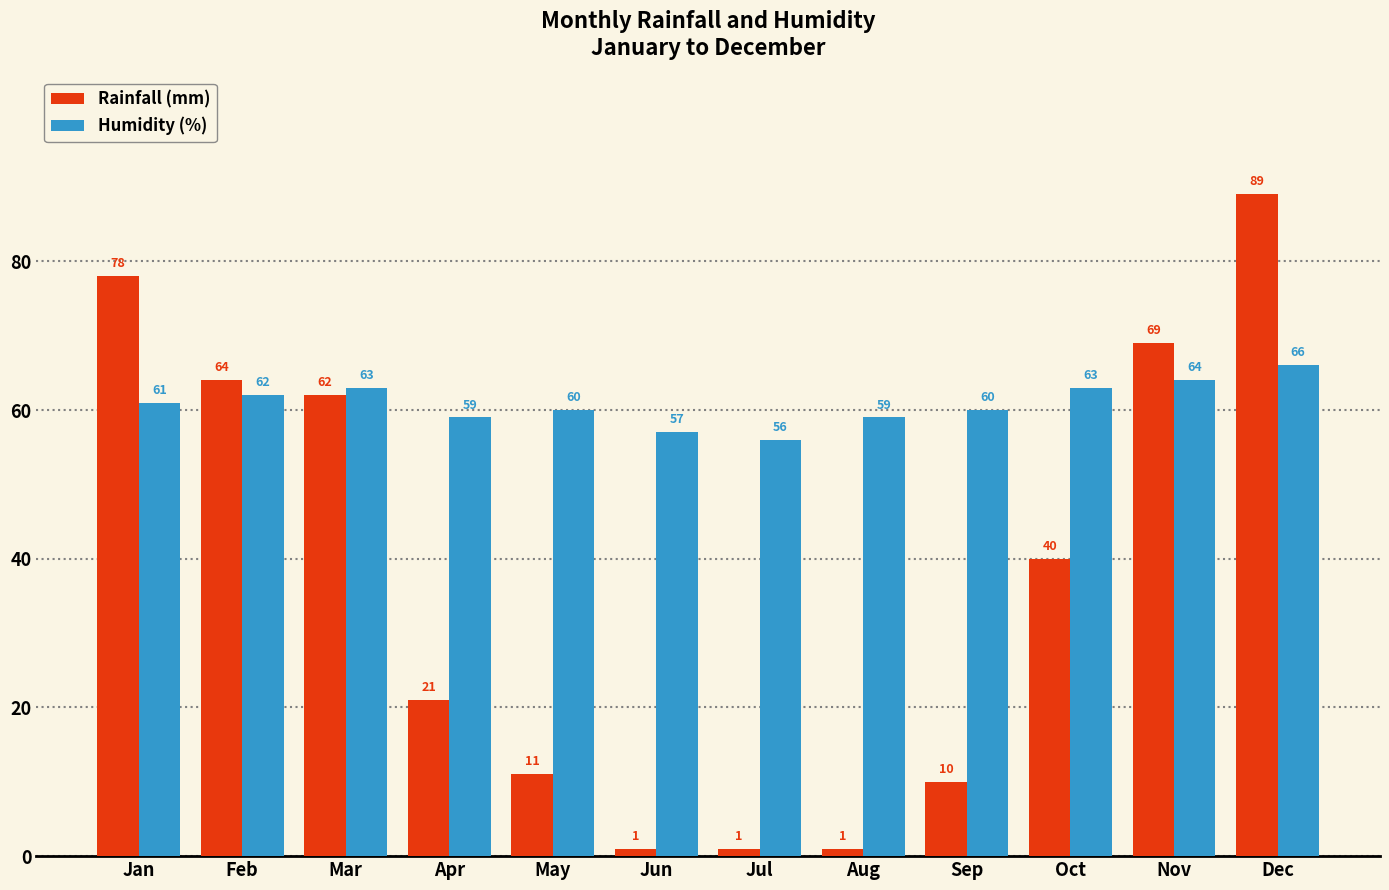

What is the sum of the Rainfall (mm) values at Feb and Sep?

74